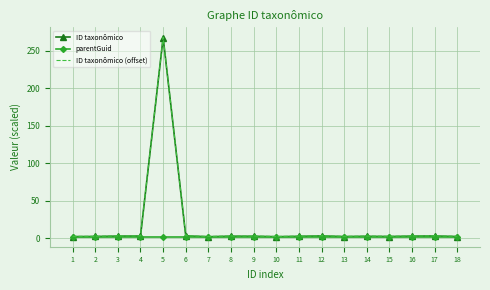

The value of ID taxonômico at 5 is 267.5. True or false?

True